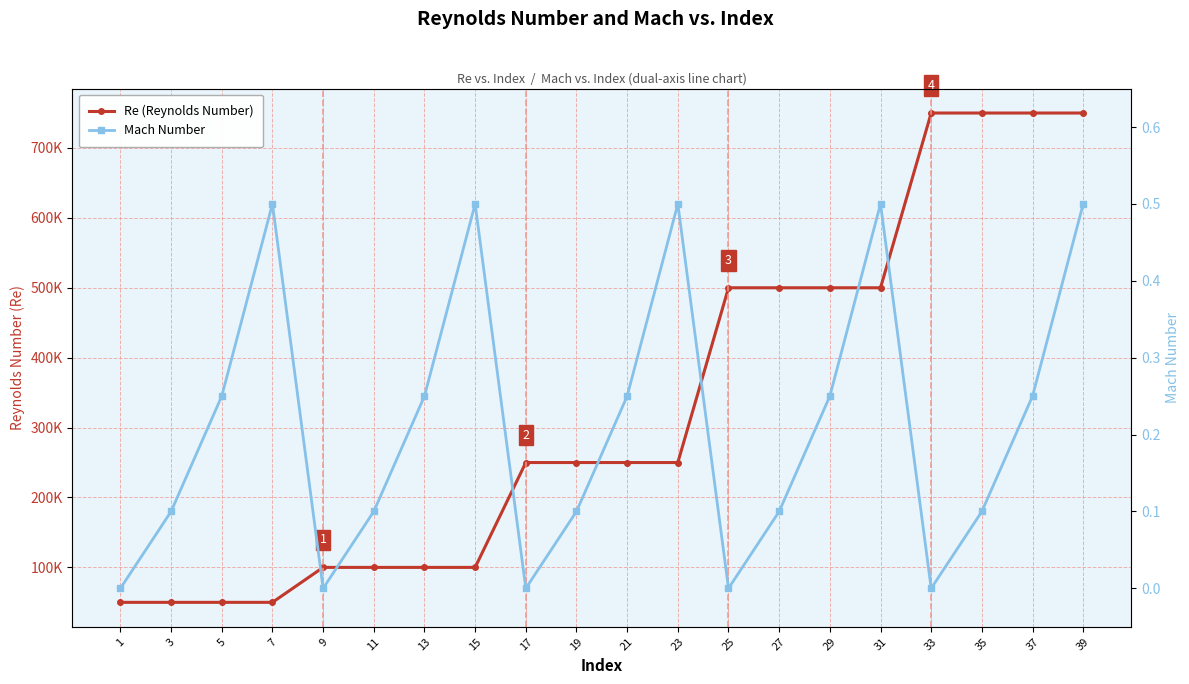

How many interior local peaks does the Mach Number series have?

4